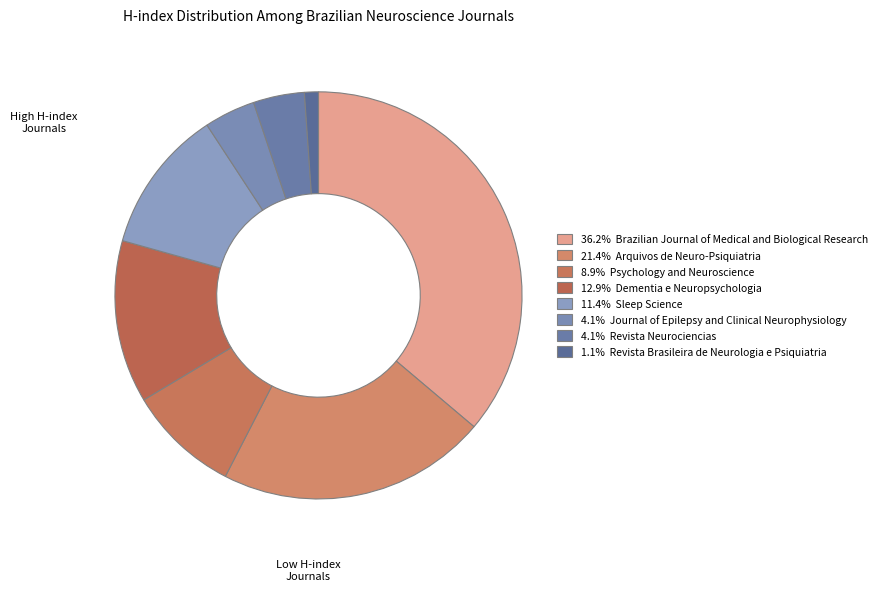

How many slices are in this pie chart?

8